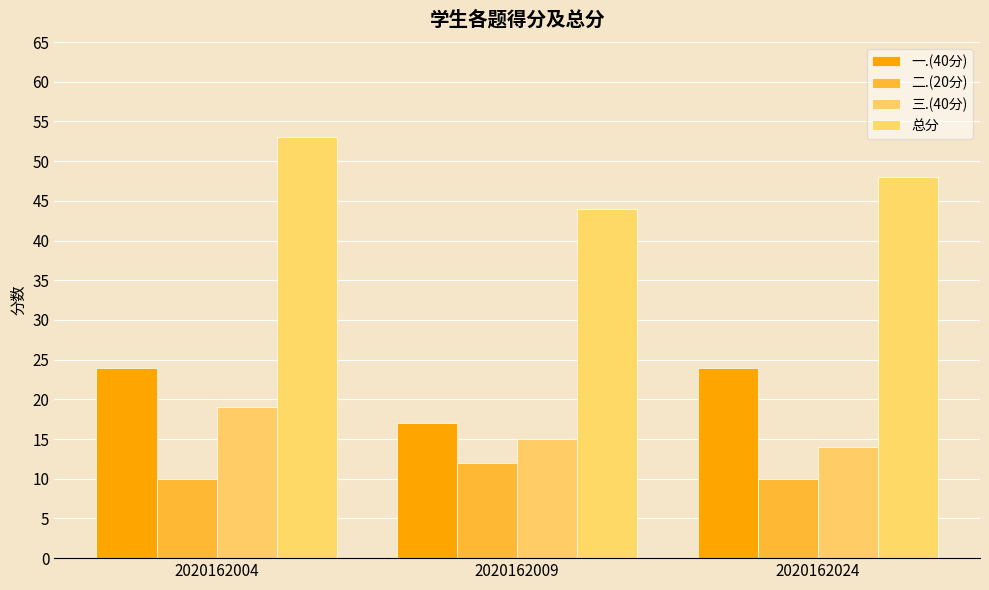

What is the highest value of the 三.(40分) series?

19